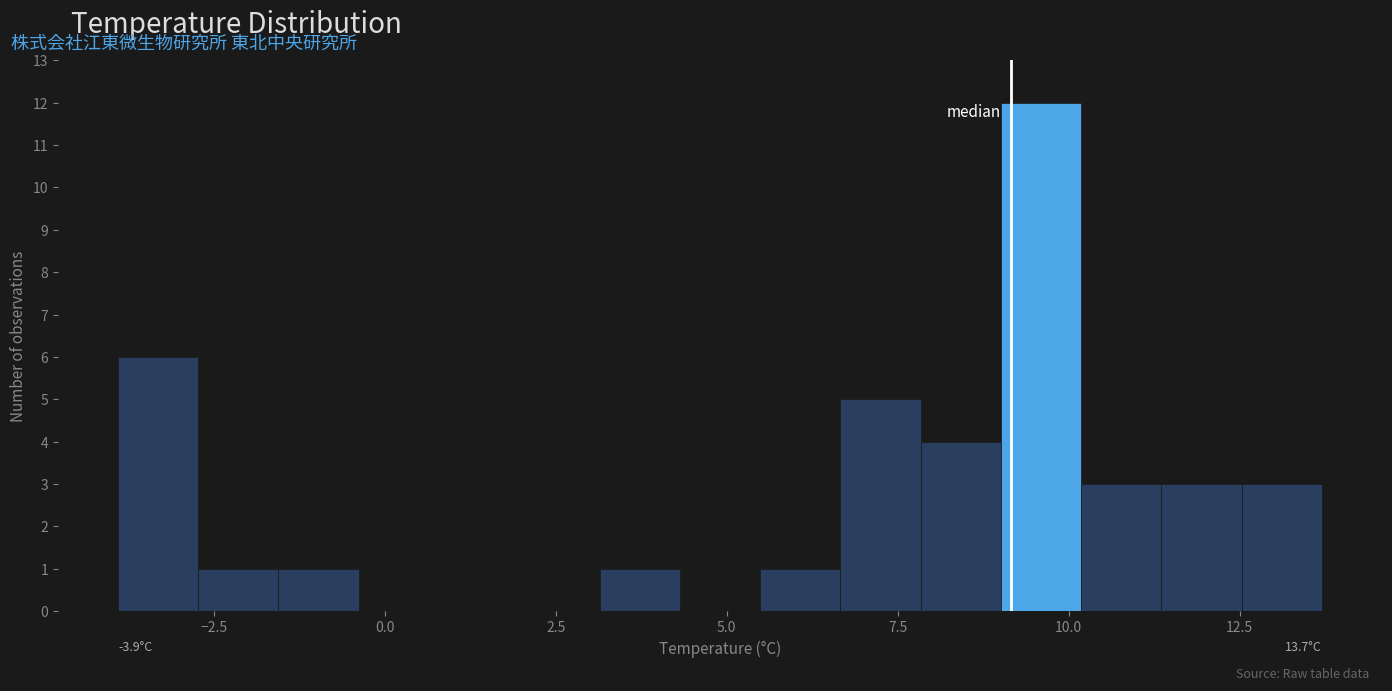

Around what value on the x-axis is the tallest bar? Give the approximate position of its centre, as read against the axis.

9.5